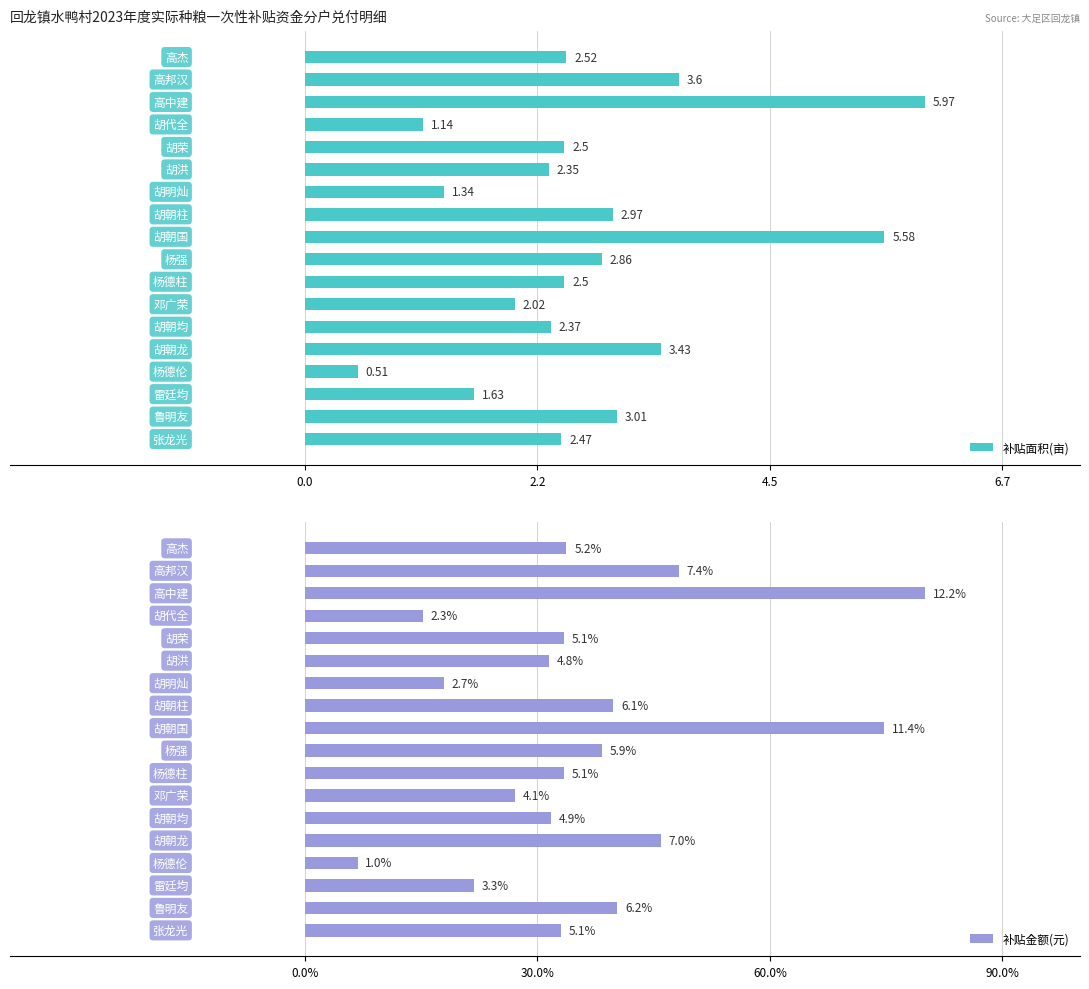

What is the sum of all 补贴面积(亩) values?

48.8